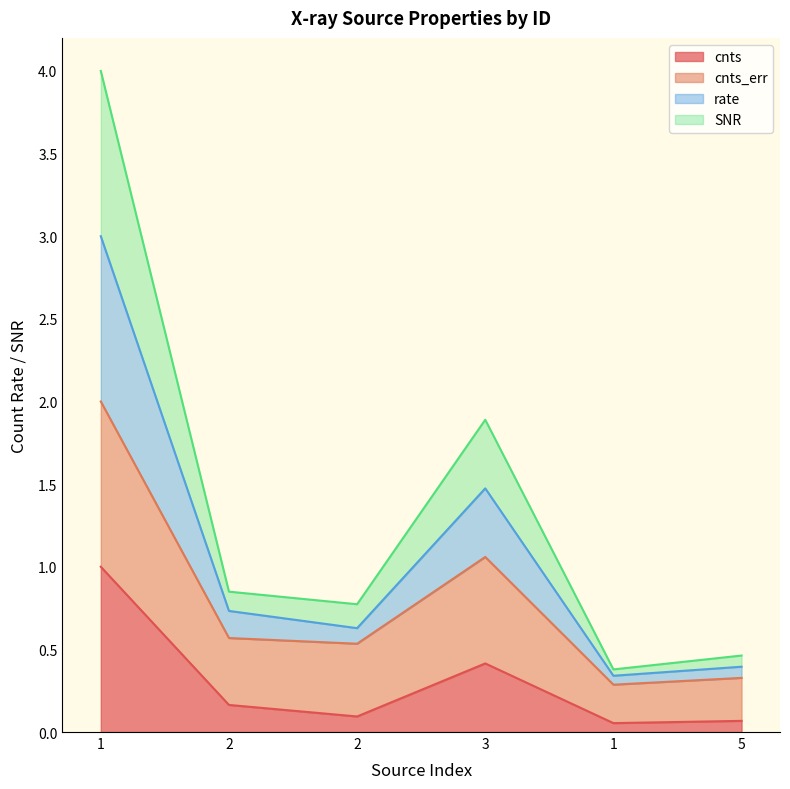

At which label is rate closest to 2?

3